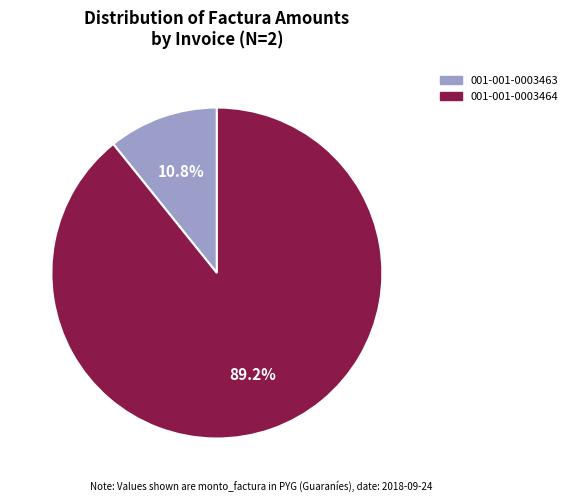

How many segments does this pie chart have?

2